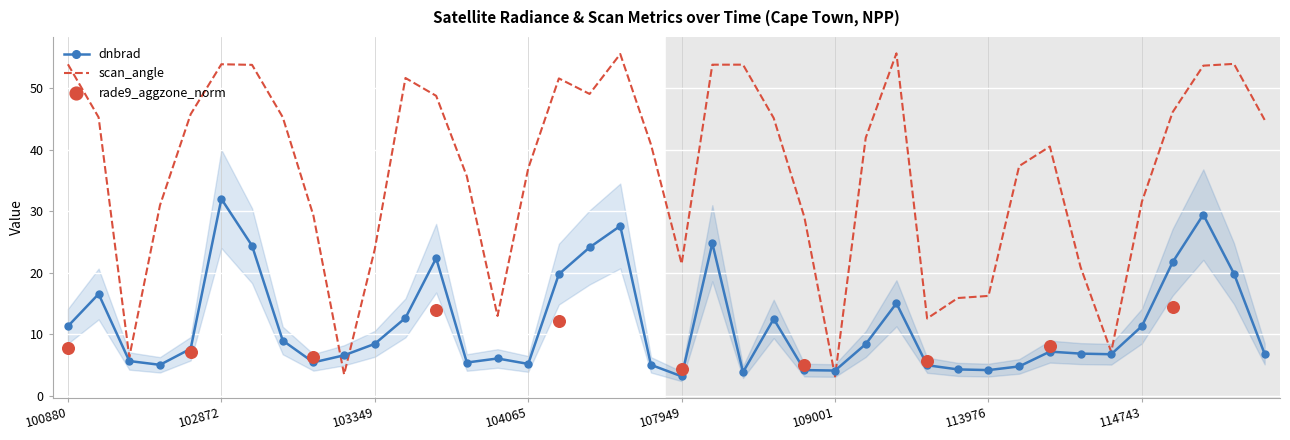

At how many categories does at least one series exceed 41?

20